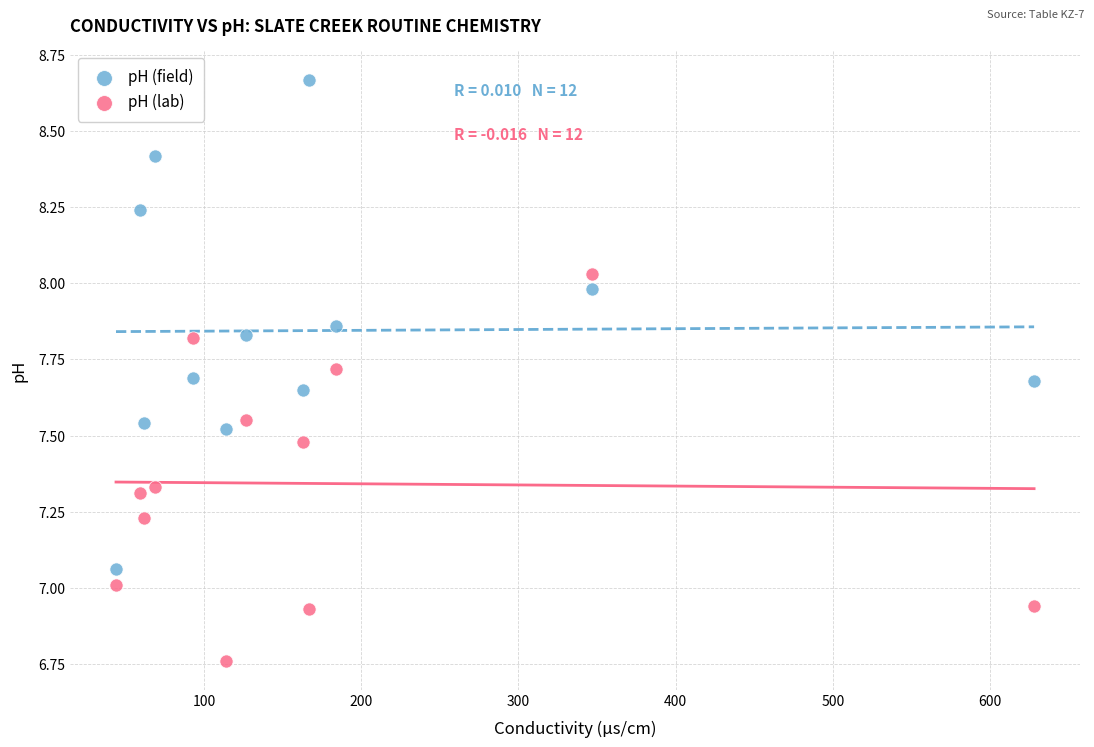

Which series has the largest Y range (max minus min)?

pH (field)